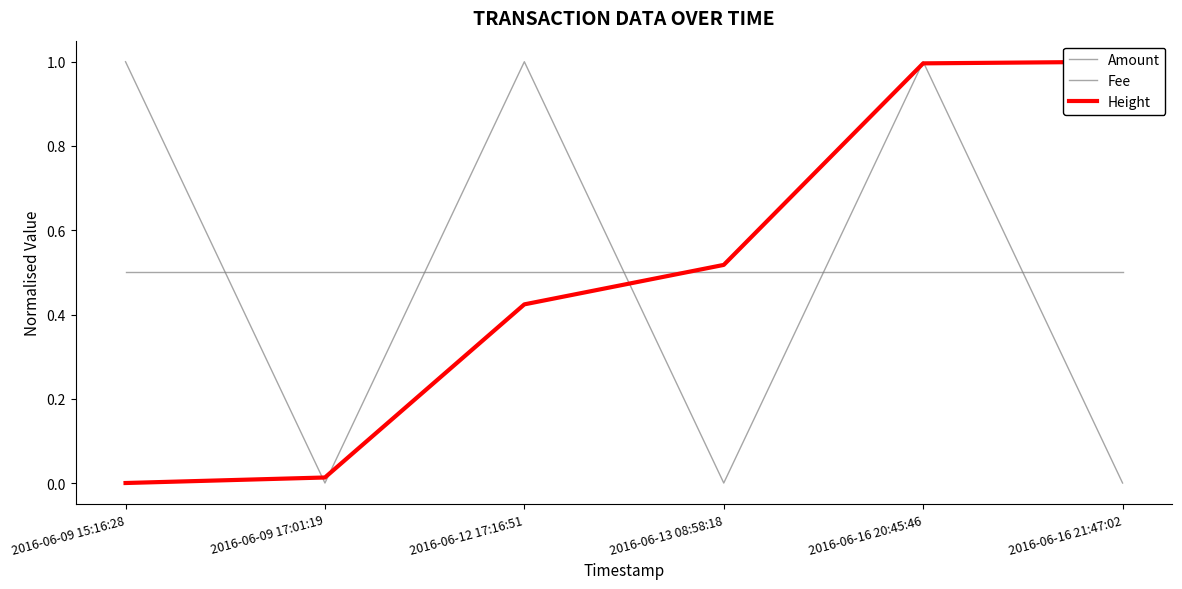

Reading left to right, extract all data points from this chart.

Amount: 2016-06-09 15:16:28=1.0	2016-06-09 17:01:19=0.0	2016-06-12 17:16:51=1.0	2016-06-13 08:58:18=0.0	2016-06-16 20:45:46=1.0	2016-06-16 21:47:02=0.0
Fee: 2016-06-09 15:16:28=0.5	2016-06-09 17:01:19=0.5	2016-06-12 17:16:51=0.5	2016-06-13 08:58:18=0.5	2016-06-16 20:45:46=0.5	2016-06-16 21:47:02=0.5
Height: 2016-06-09 15:16:28=0.0	2016-06-09 17:01:19=0.0	2016-06-12 17:16:51=0.4	2016-06-13 08:58:18=0.5	2016-06-16 20:45:46=1.0	2016-06-16 21:47:02=1.0